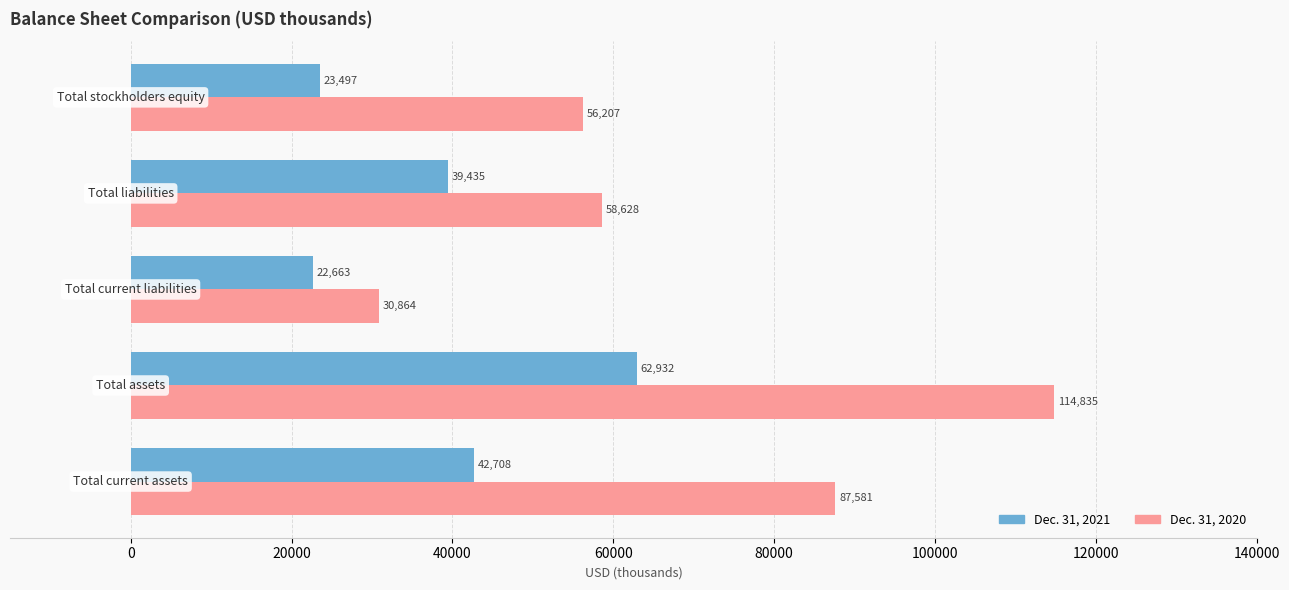

List the series in order of their overall mean, highest first.

Dec. 31, 2020, Dec. 31, 2021